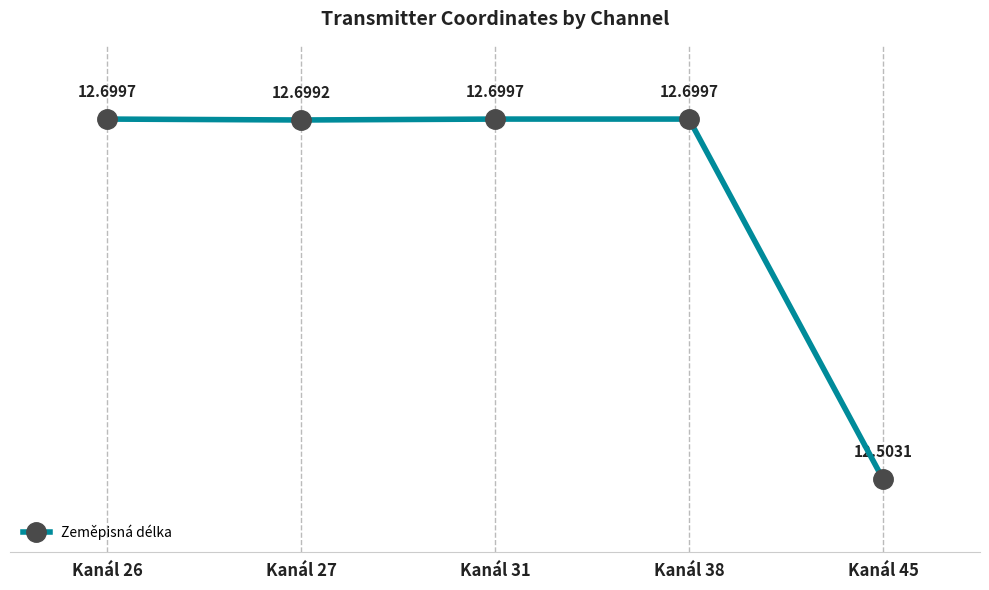

Between Kanál 45 and Kanál 27, which is larger?

Kanál 27